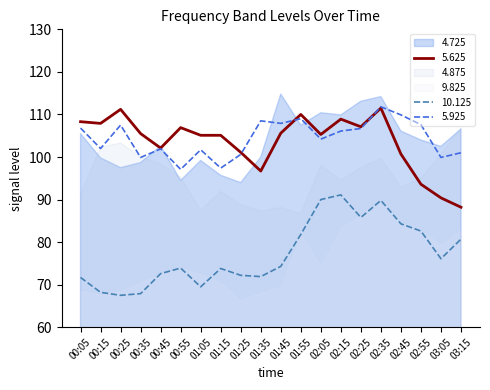

What is the label of the 2nd point from the right?

03:05